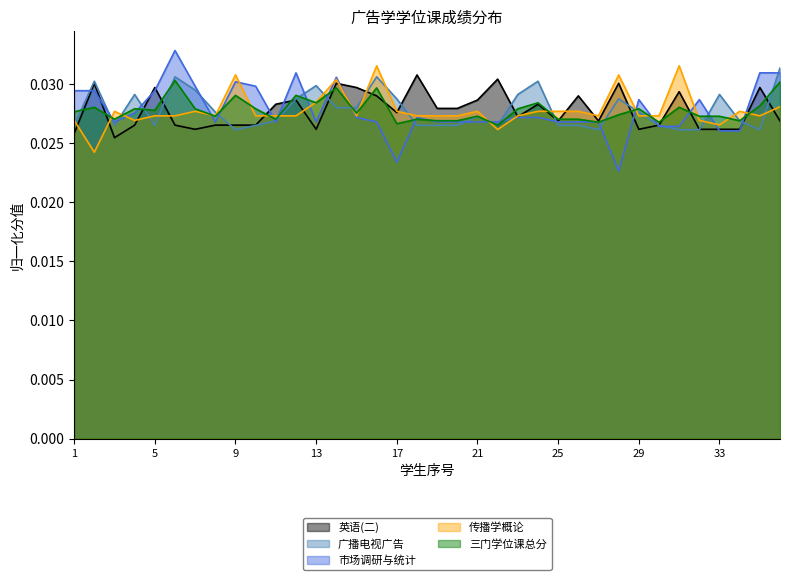

Which category has the lowest value across all series?

28